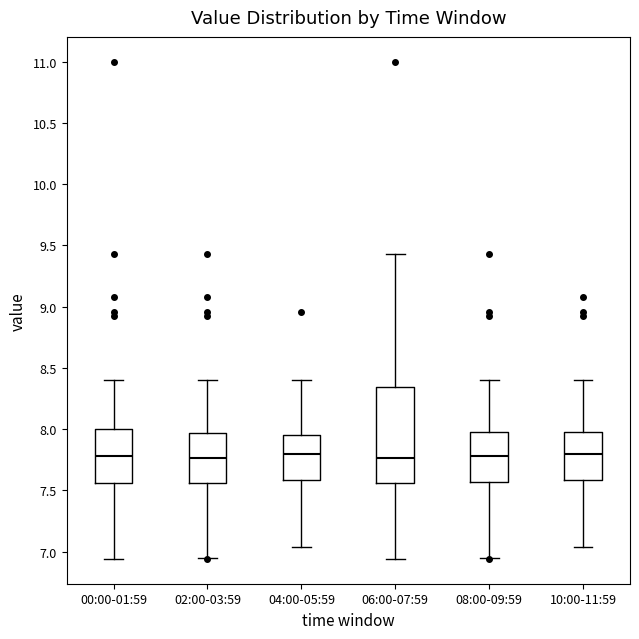

Reading left to right, transcribe this box plot: for each box, give where its median line is, the range the box spans, and where its two whiskers end, as read against the y-axis. The values are not printed on the chart, so give them approximately, as read against the axis.

00:00-01:59: median 7.80, box 7.55 to 8.00, whiskers 6.95 to 8.40
02:00-03:59: median 7.75, box 7.55 to 7.95, whiskers 6.95 to 8.40
04:00-05:59: median 7.80, box 7.60 to 7.95, whiskers 7.05 to 8.40
06:00-07:59: median 7.75, box 7.55 to 8.35, whiskers 6.95 to 9.45
08:00-09:59: median 7.80, box 7.55 to 8.00, whiskers 6.95 to 8.40
10:00-11:59: median 7.80, box 7.60 to 8.00, whiskers 7.05 to 8.40